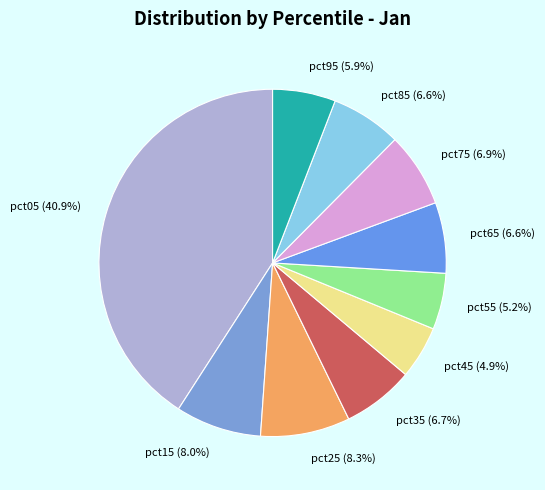

To the nearest percent, what is the average slice percentage?

10%